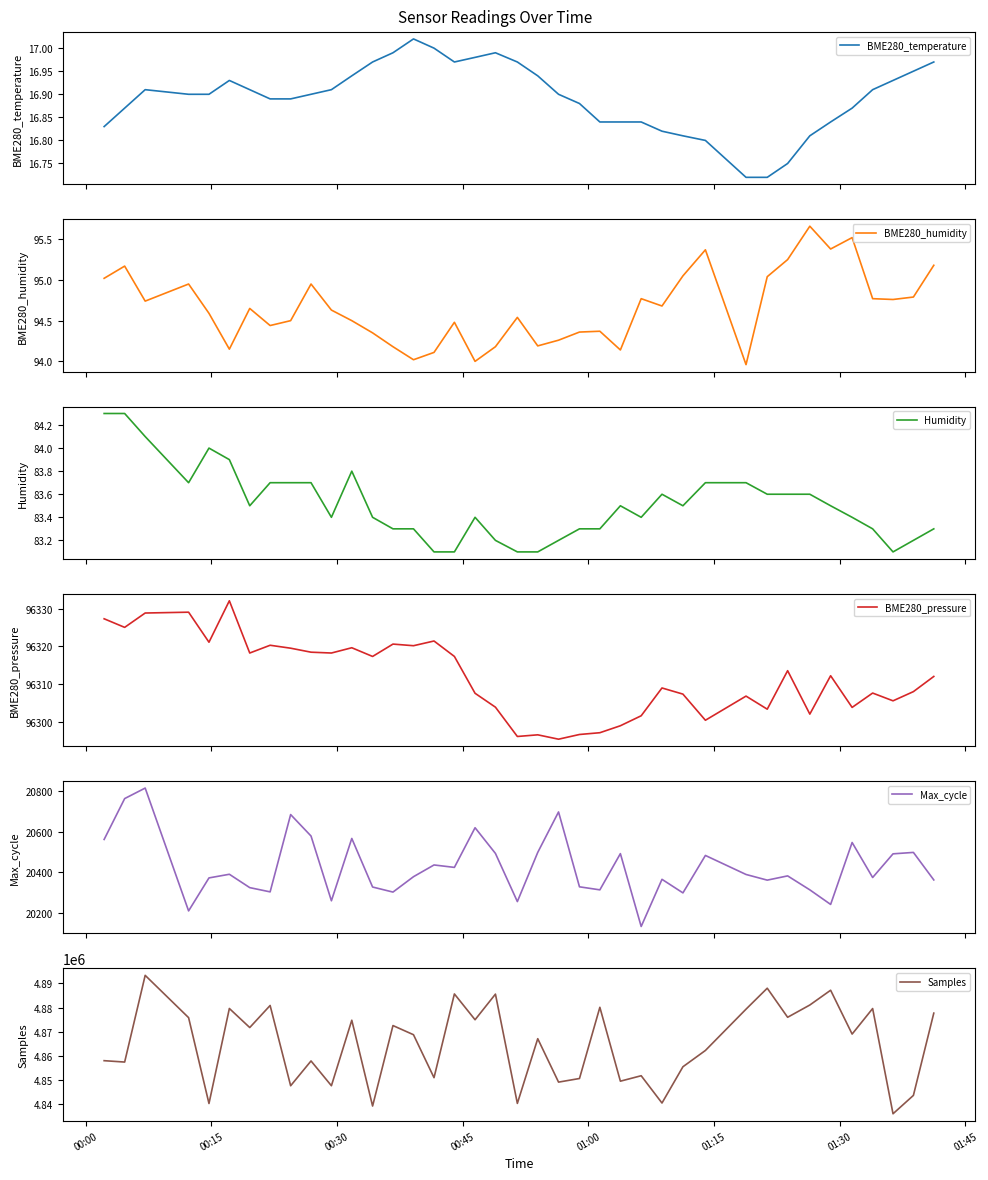

What is the minimum value for Humidity?

83.1